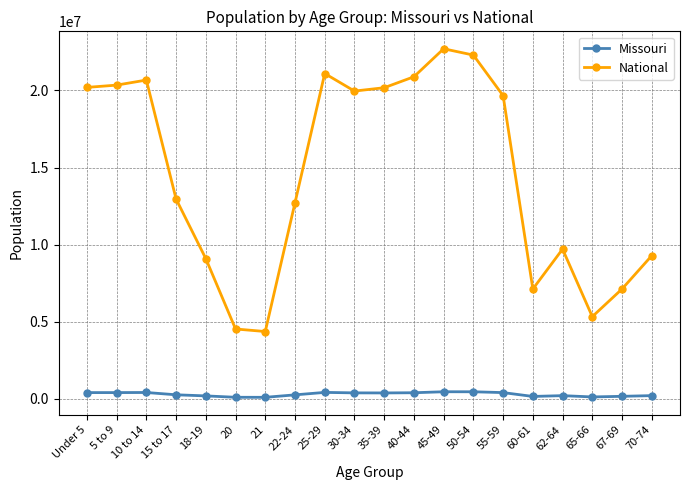

The value of National at 45-49 is 22708591. True or false?

True